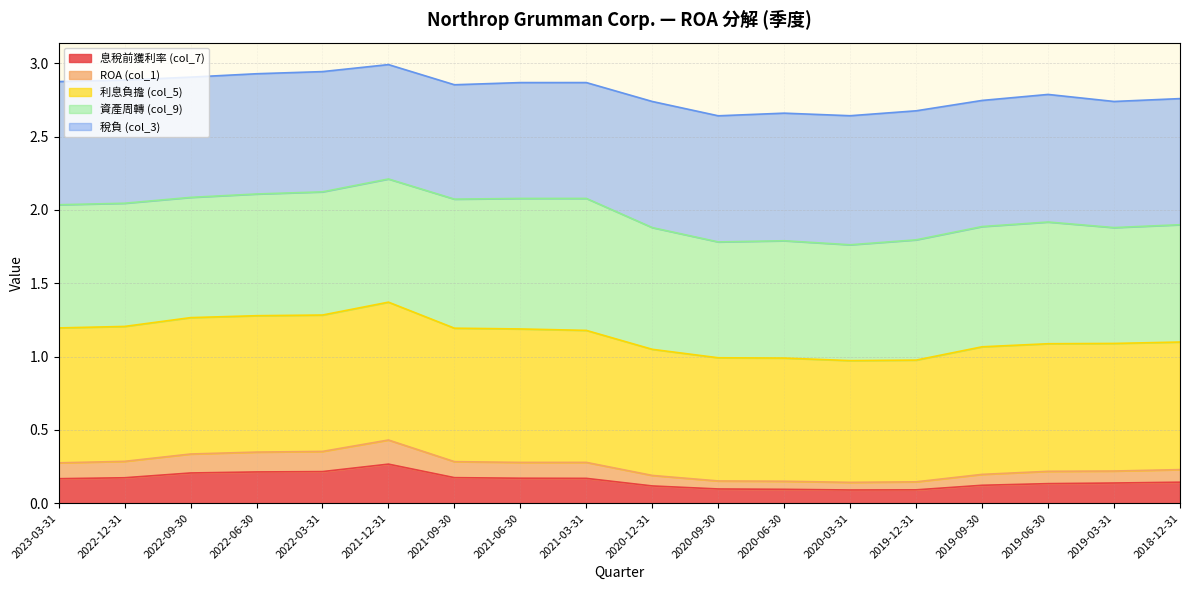

What is the total value across all series at 2022-06-30?

2.9